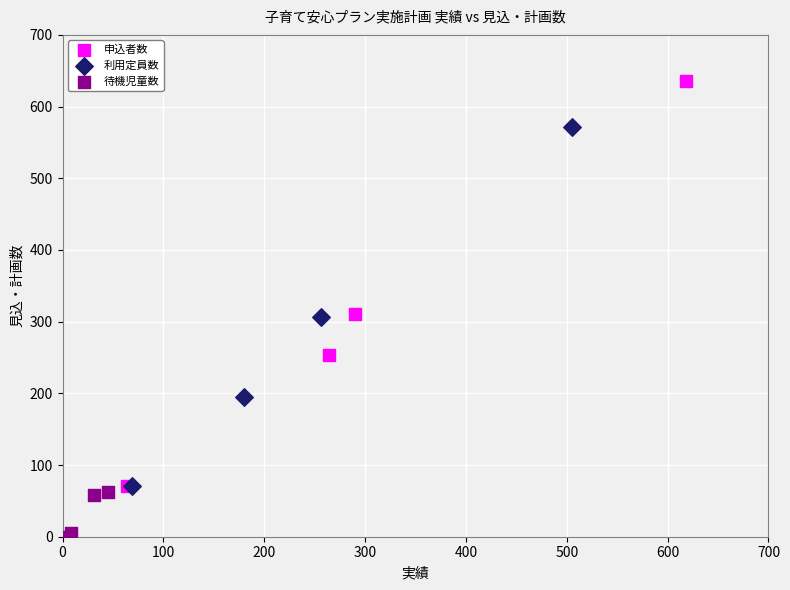

Which series reaches the minimum Y coordinate?

待機児童数